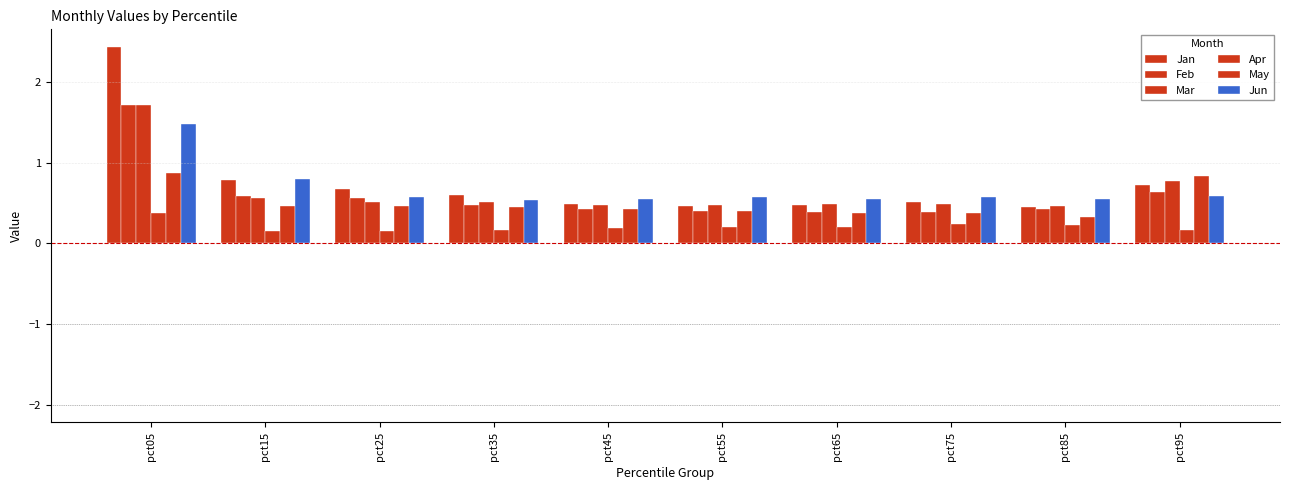

What is the difference between the second highest and second lowest values in the Jun series?

0.2